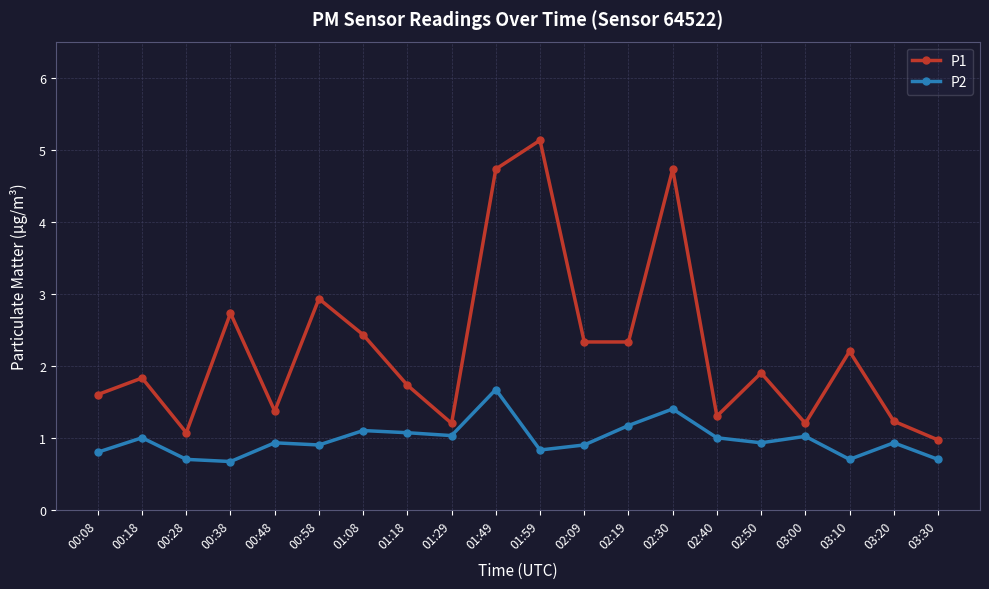

At which category does the chart reach its peak across all series?

01:59